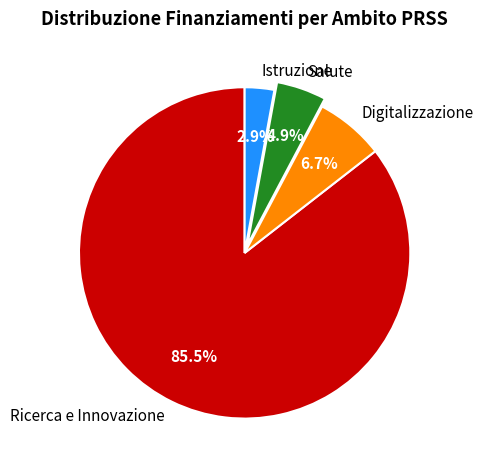

What is the total percentage of Salute and Digitalizzazione?

11.6%